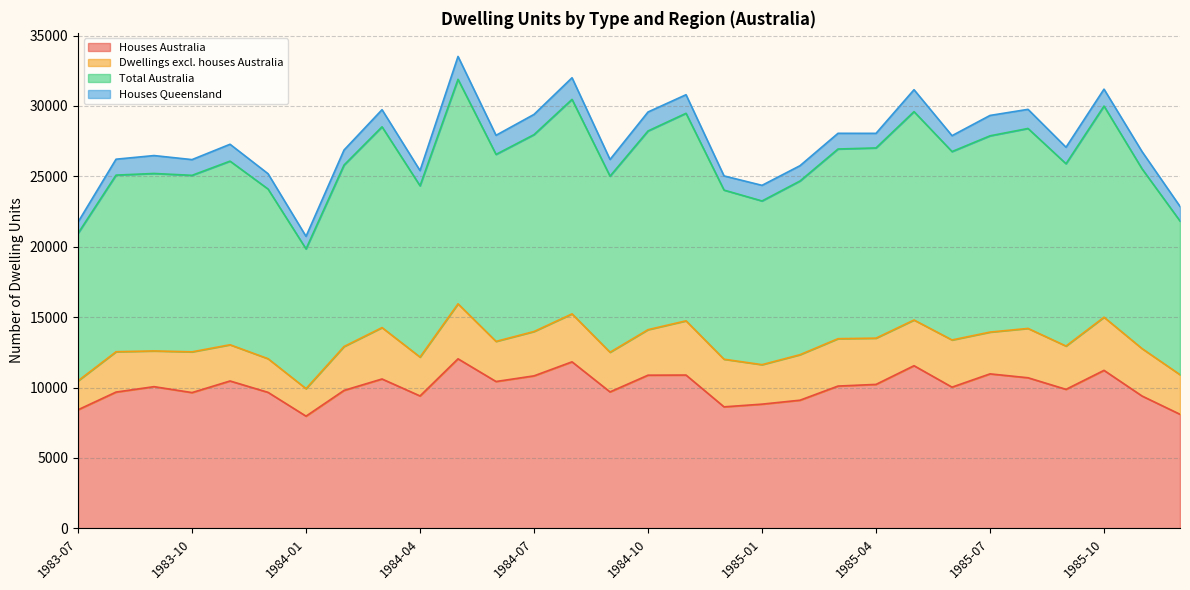

What is the maximum value shown in the chart?

31894